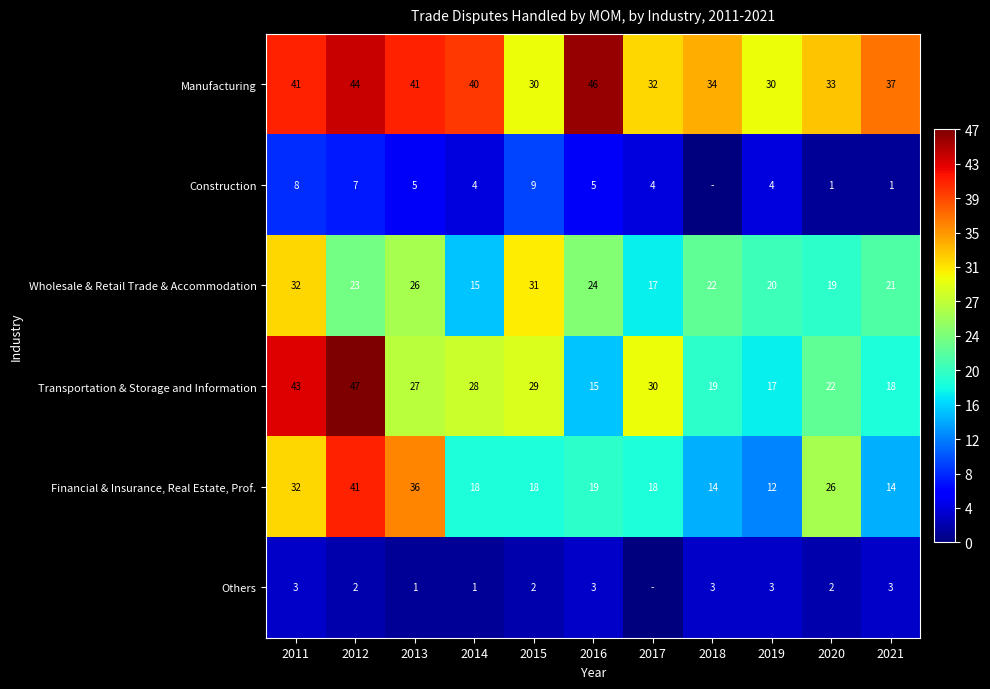

Is the value of Wholesale & Retail Trade & Accommodation at 2015 greater than the value of Transportation & Storage and Information at 2021?

Yes